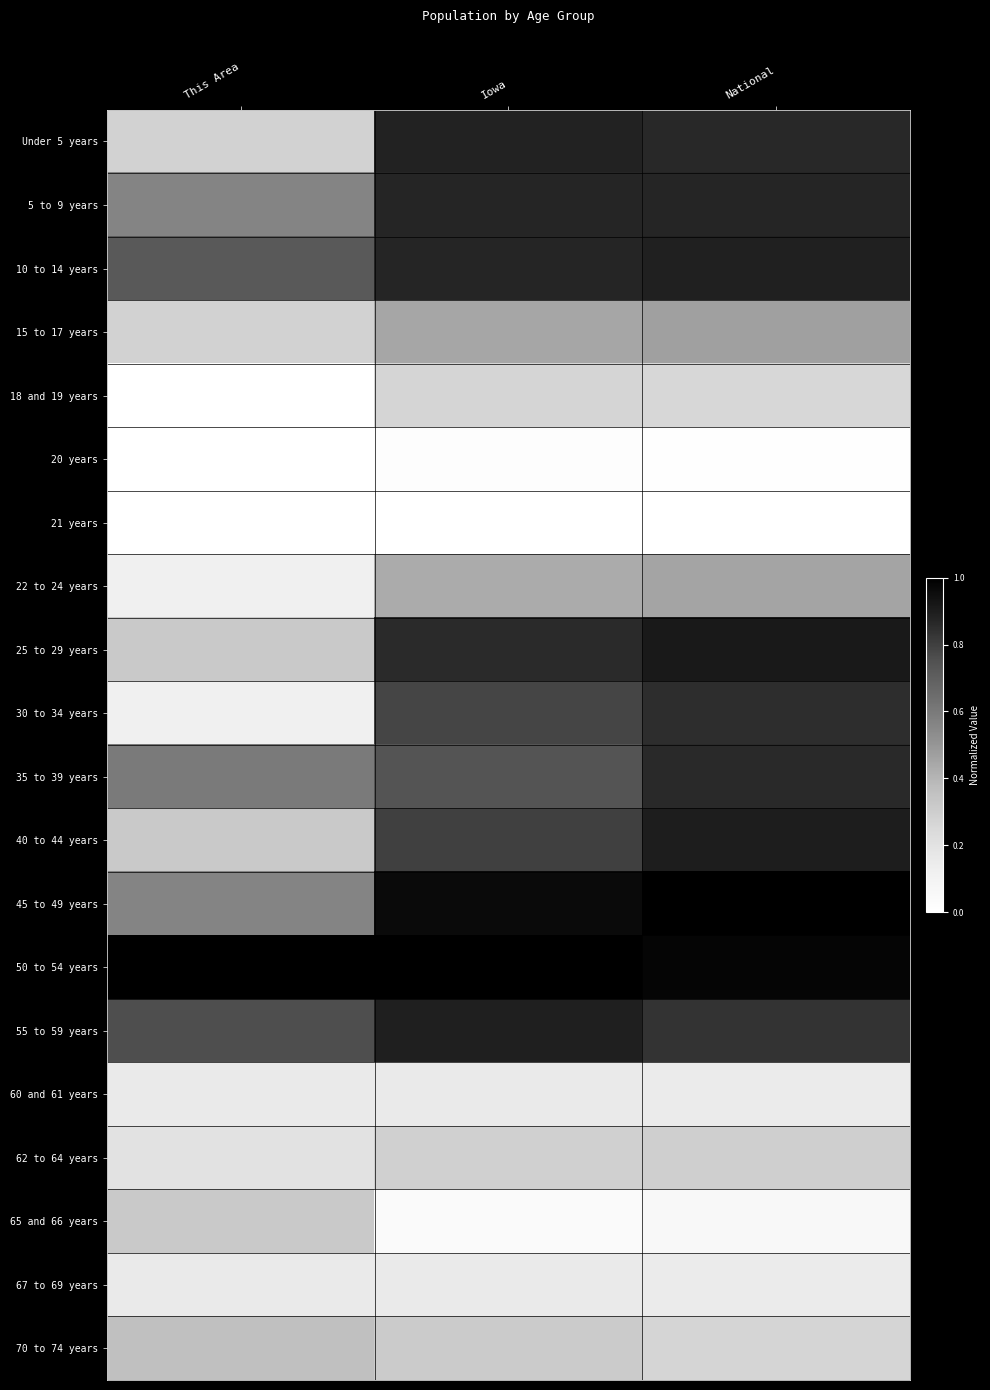

Between National and Iowa, which is larger?

Iowa